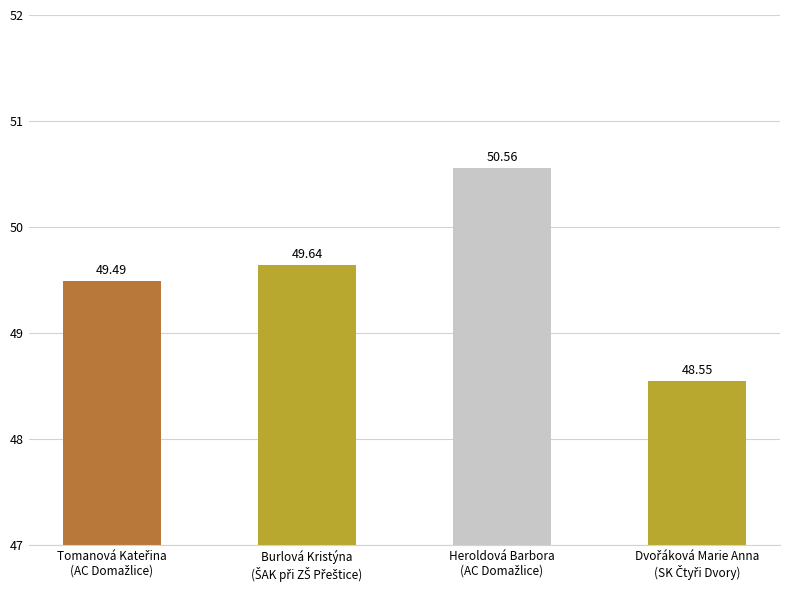

What is the difference between the maximum and second lowest values?

1.1